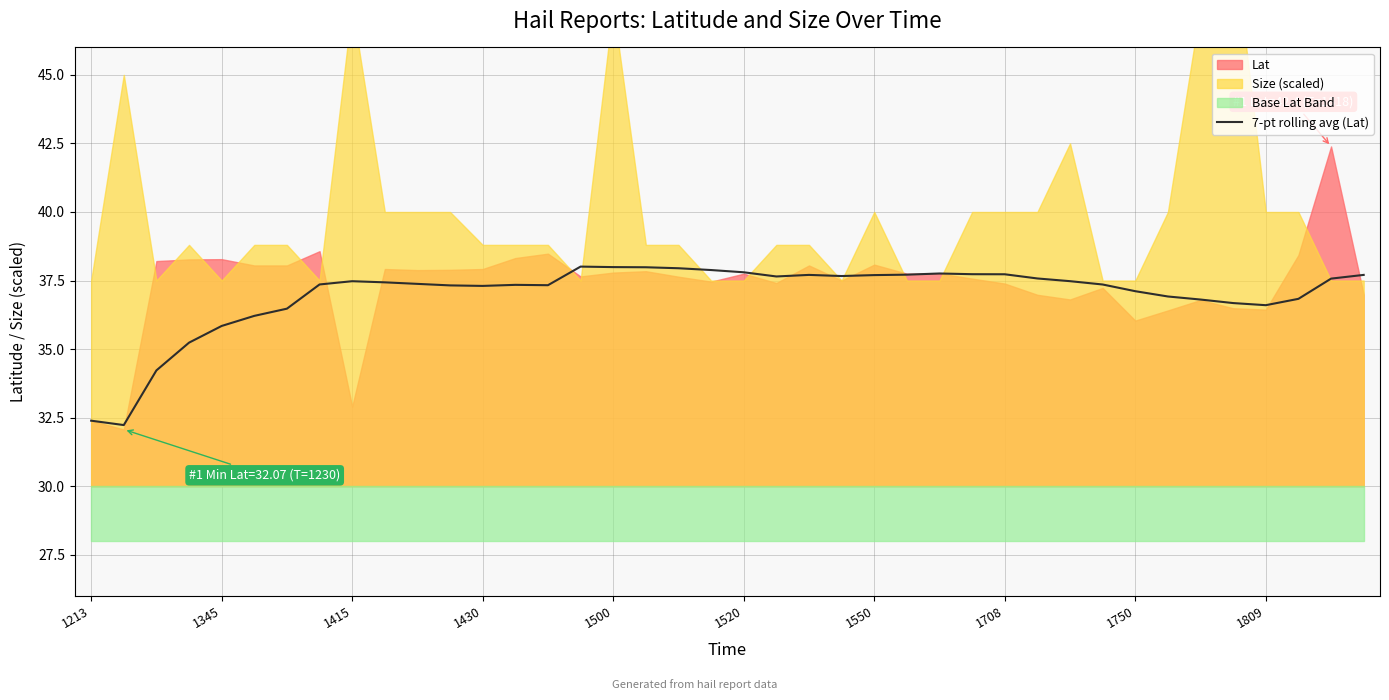

Reading right to left, extract all data points from this chart.

37.7	37.6	36.8	36.6	36.7	36.8	36.9	37.1	37.4	37.5	37.6	37.7	37.7	37.8	37.7	37.7	37.7	37.7	37.6	37.8	37.9	37.9	38.0	38.0	38.0	37.3	37.3	37.3	37.3	37.4	37.4	37.5	37.4	36.5	36.2	35.8	35.2	34.2	32.2	32.4